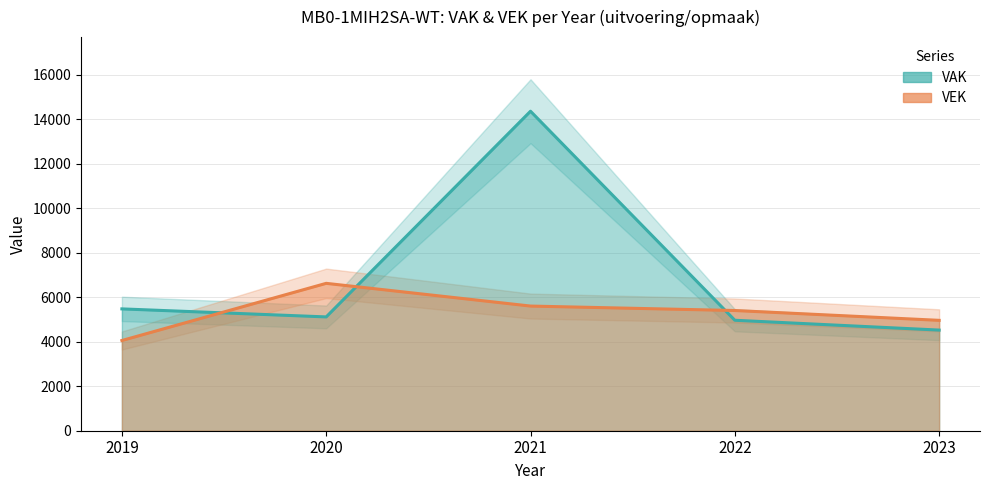

What is the total value across all series at 2022?

10374